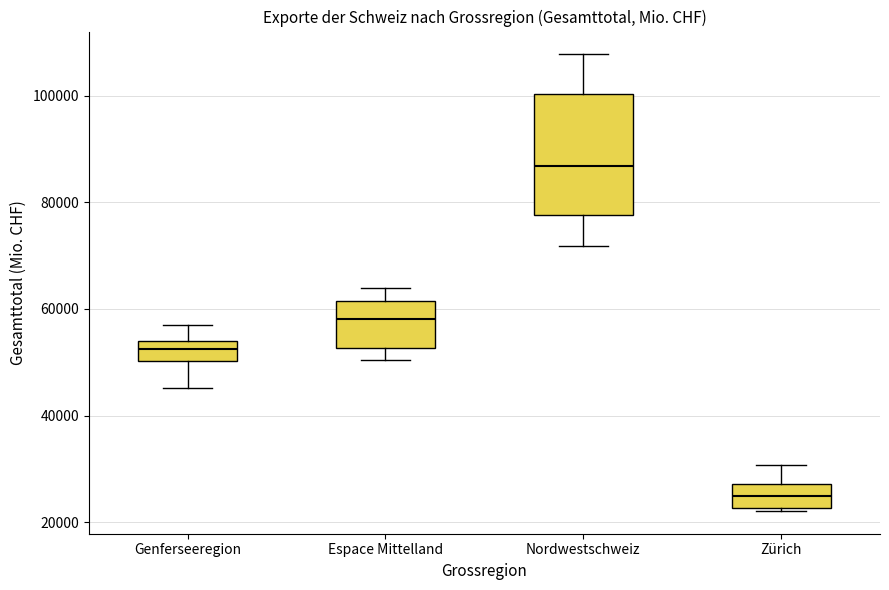

Reading left to right, read every box against the y-axis: the position of its median line, the range the box covers, and the ends of its whiskers. The values are not printed on the chart, so give them approximately, as read against the axis.

Genferseeregion: median 52000, box 50000 to 54000, whiskers 46000 to 56000
Espace Mittelland: median 58000, box 52000 to 62000, whiskers 50000 to 64000
Nordwestschweiz: median 86000, box 78000 to 100000, whiskers 72000 to 108000
Zürich: median 24000, box 22000 to 28000, whiskers 22000 to 30000